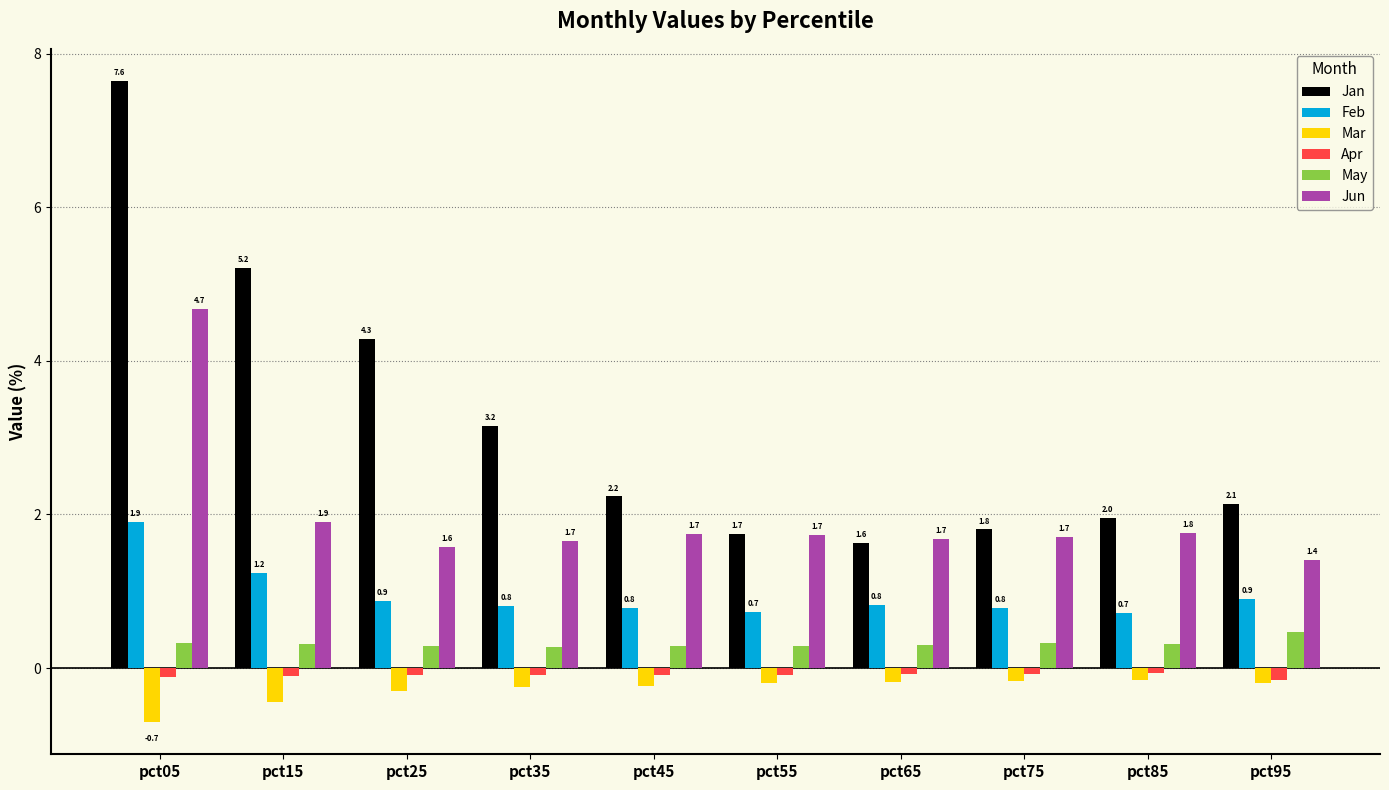

What are all the series names shown in the legend?

Jan, Feb, Mar, Apr, May, Jun